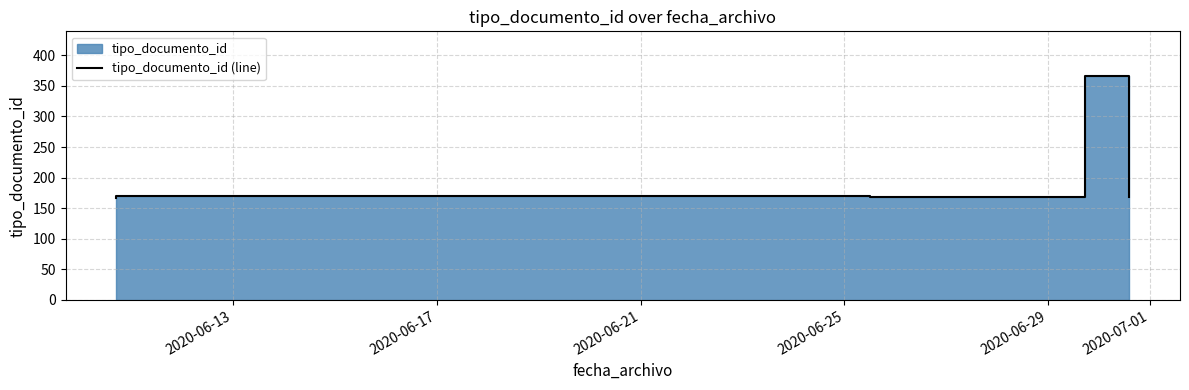

What is the label of the 4th point from the right?

2020-06-21